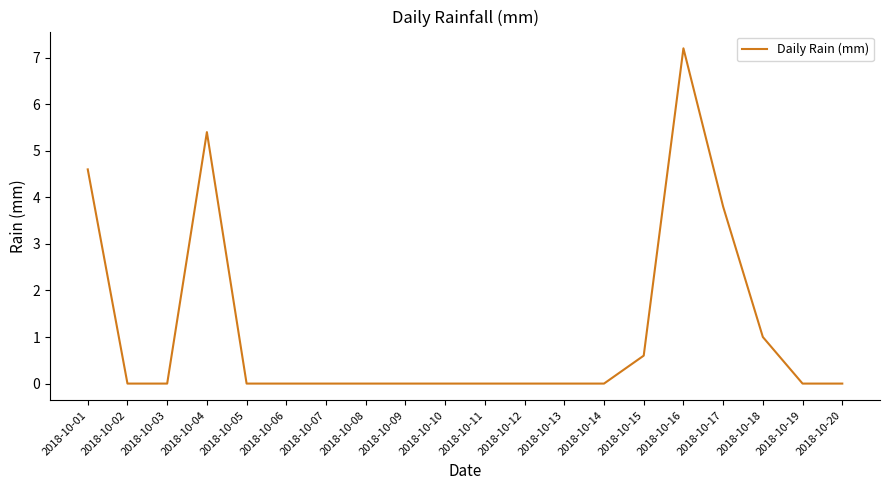

Where is the data nearest to the value 3?

2018-10-17